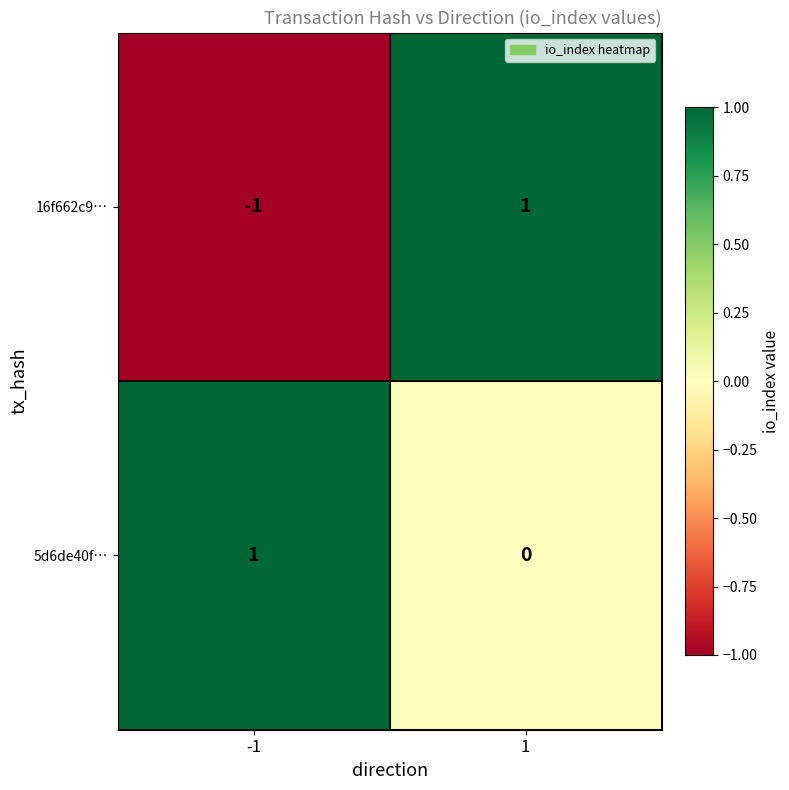

Rank the series at 1 from lowest to highest value.

5d6de40f…, 16f662c9…